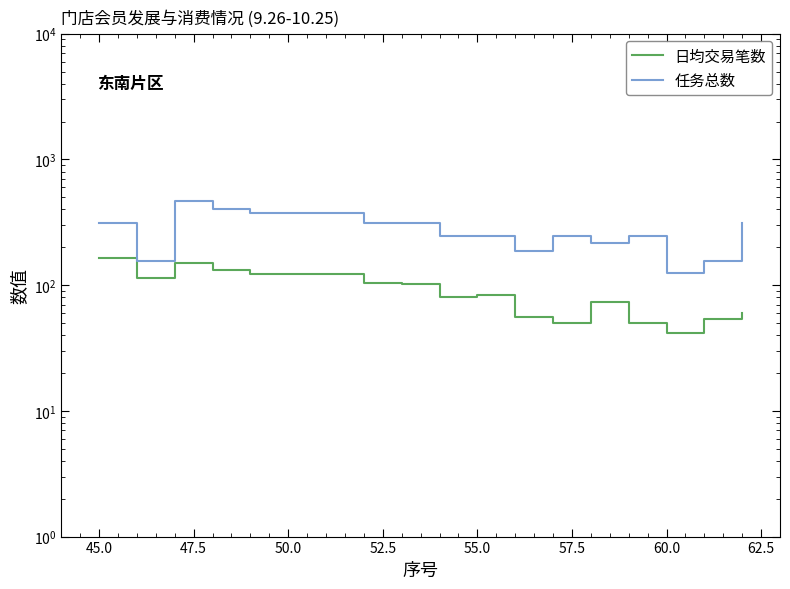

How many interior local peaks does the 日均交易笔数 series have?

3